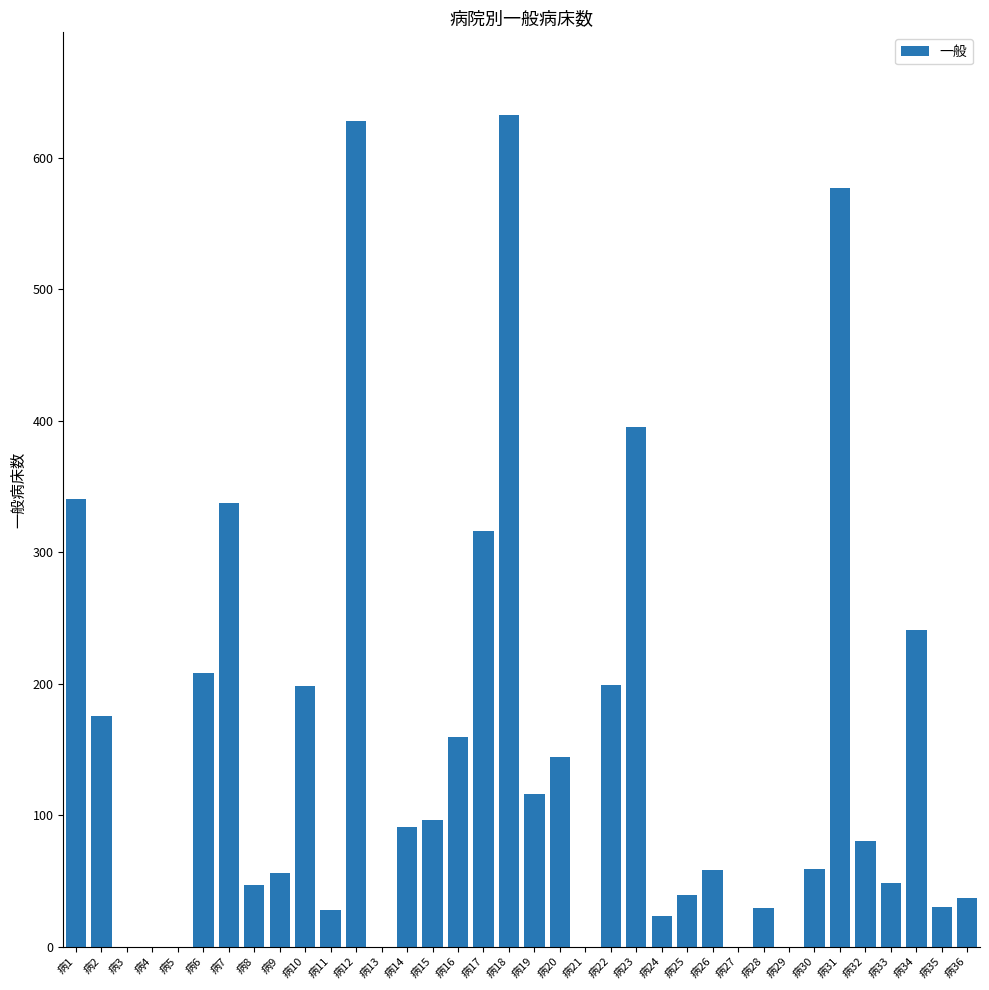

What is the greatest value displayed?

632